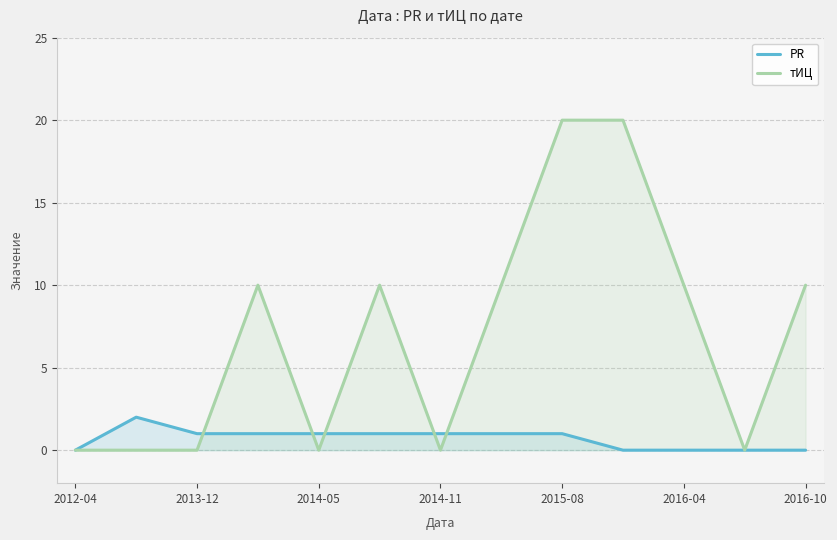

How many values in the тИЦ series exceed 10?

2